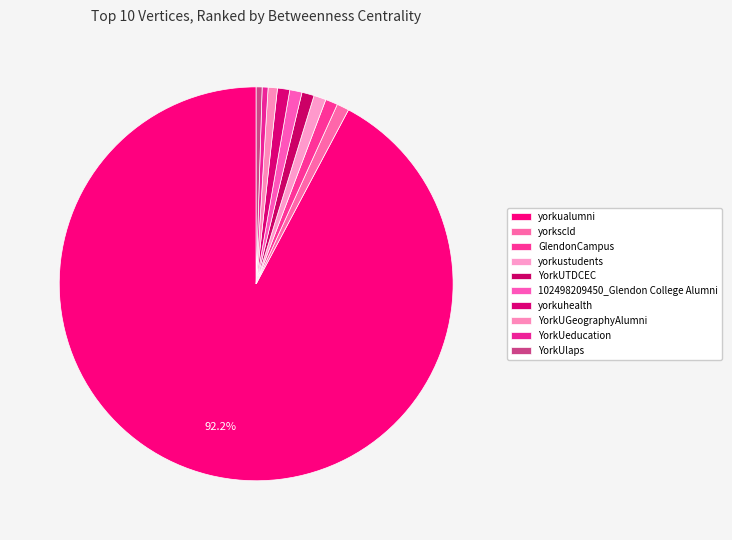

Does any single category account for the majority?

Yes